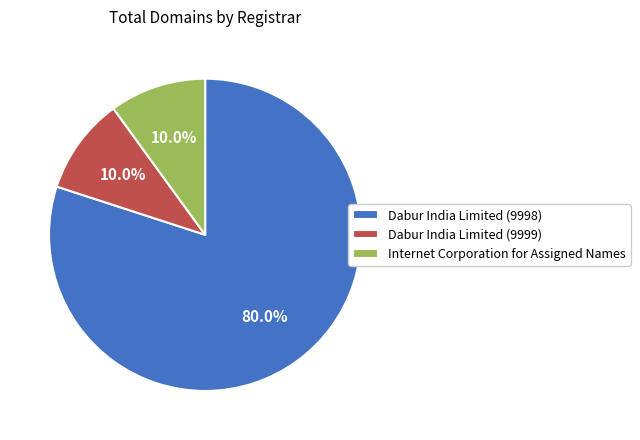

What percentage is the Internet Corporation for Assigned Names slice, to the nearest percent?

10%